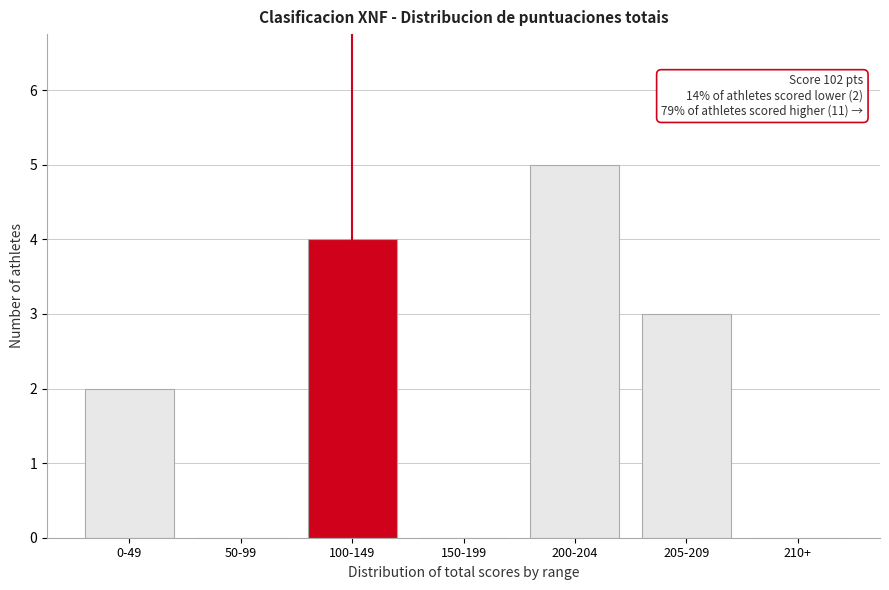

Reading right to left, what are all the values shown in this chart?

210+=0	205-209=3	200-204=5	150-199=0	100-149=4	50-99=0	0-49=2